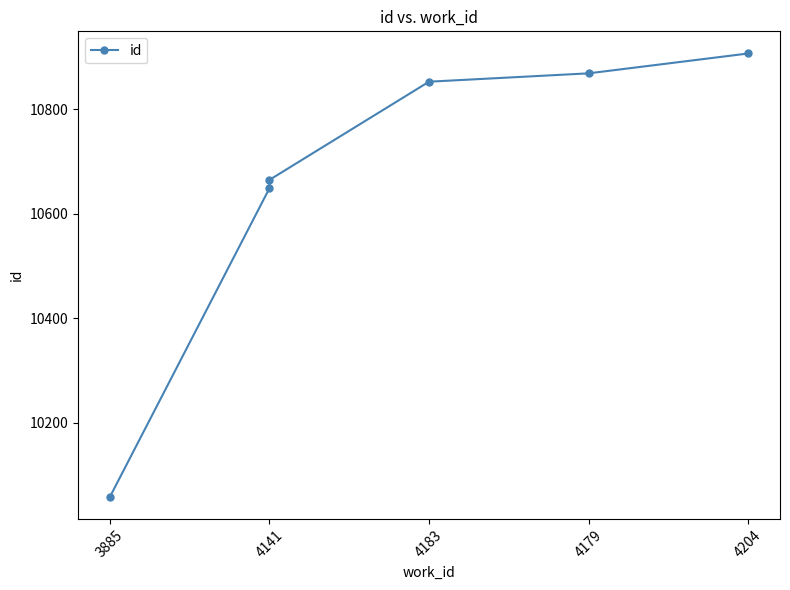

What is the value of the 1st point from the left?

10058